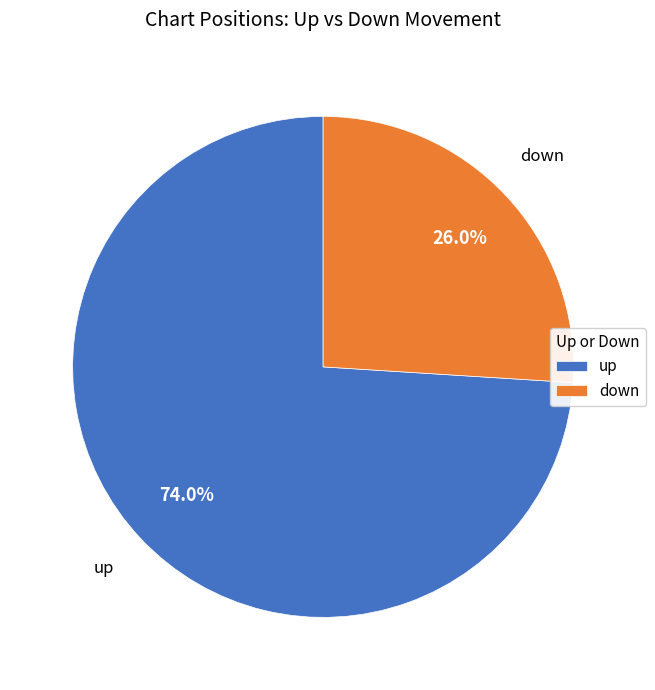

To the nearest percent, what percentage of the pie is down?

26%